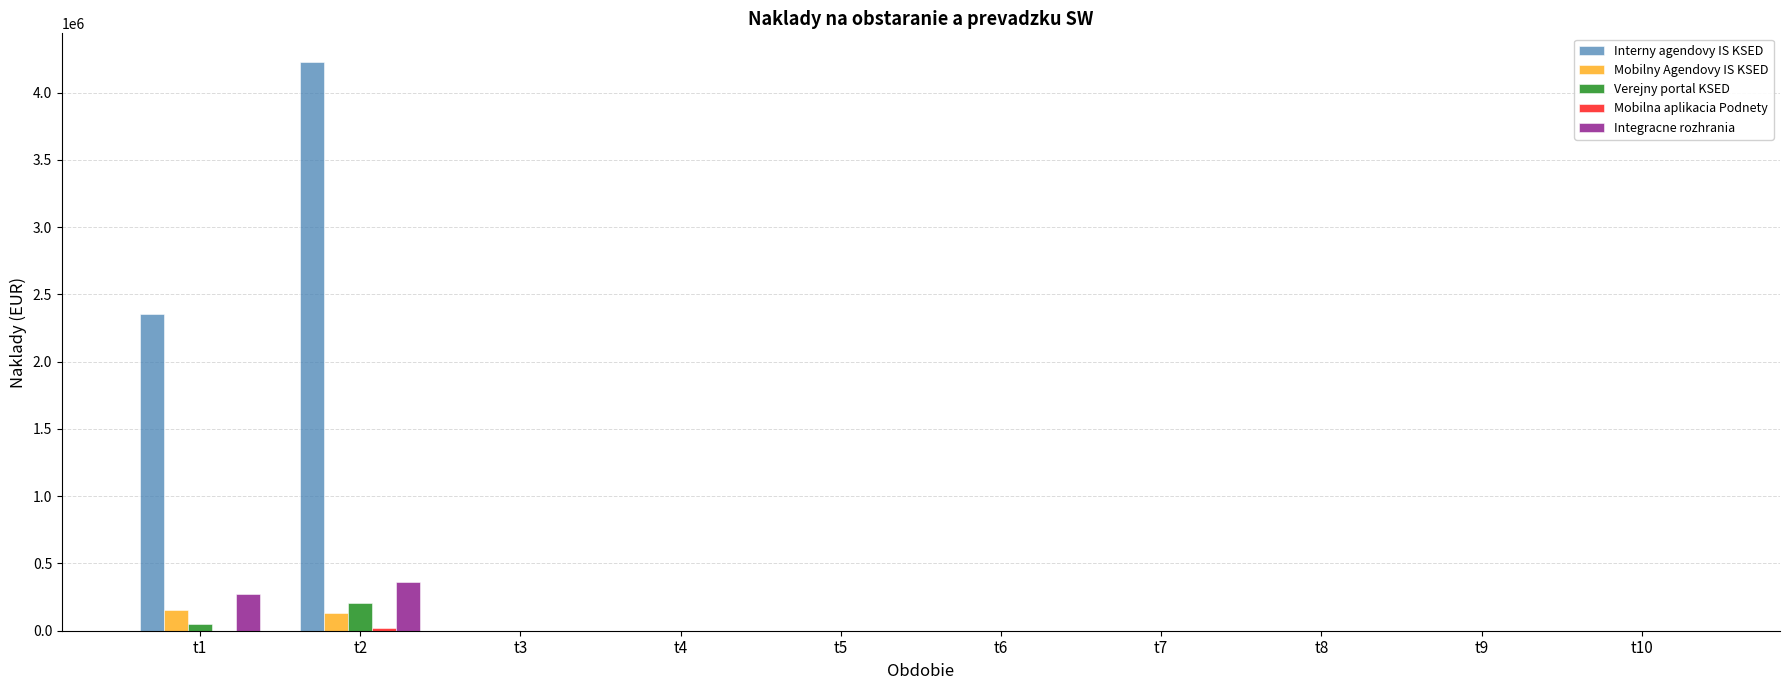

What is the maximum value for Interny agendovy IS KSED?

4229185.0